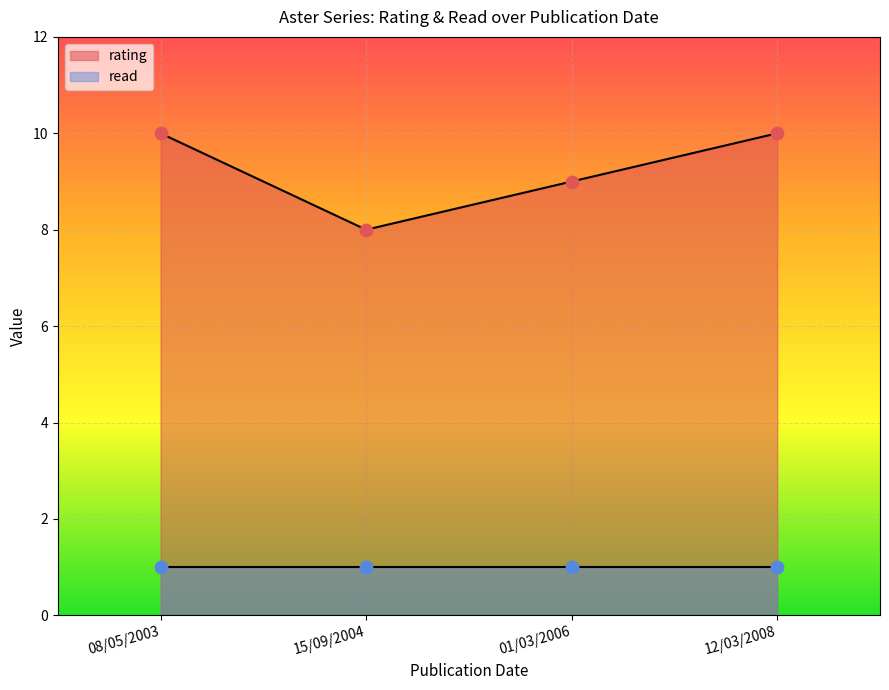

Which has a higher value, 12/03/2008 or 15/09/2004?

12/03/2008